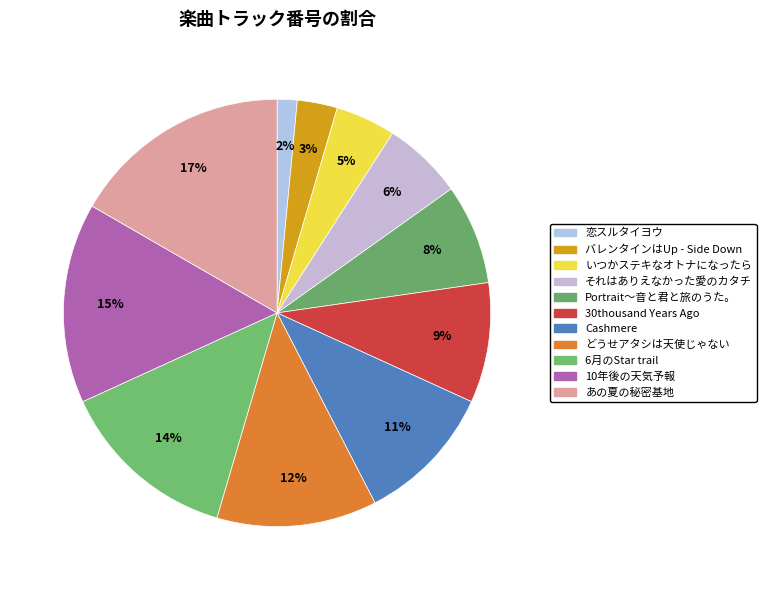

Do あの夏の秘密基地 and 恋スルタイヨウ together represent more than half of the pie?

No